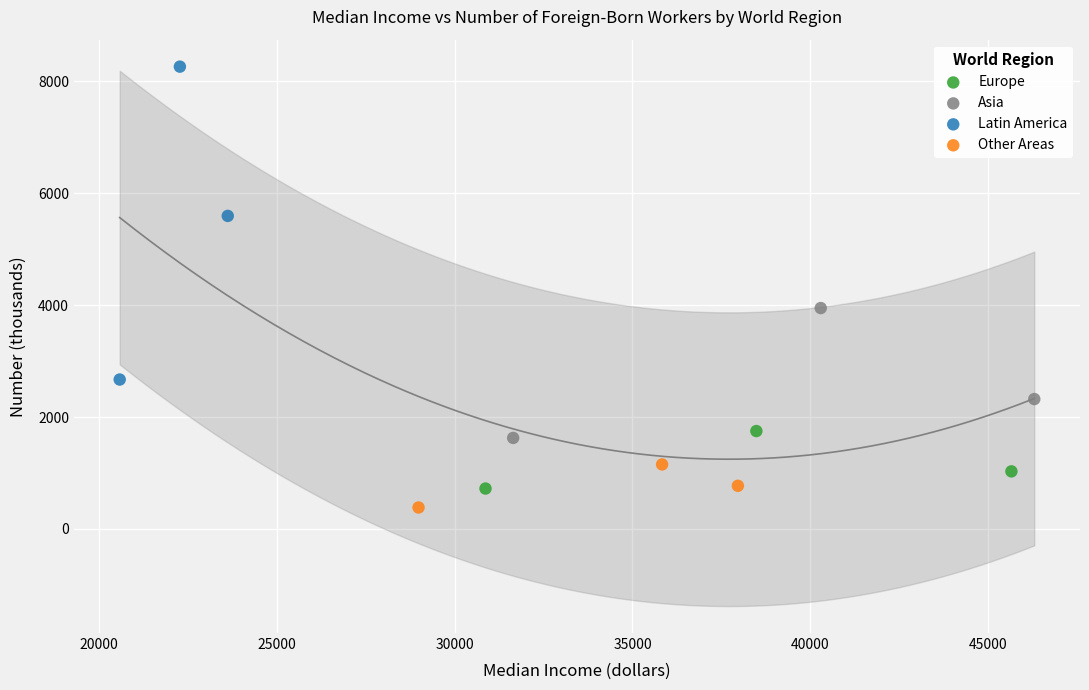

Which series has the largest Y range (max minus min)?

Latin America